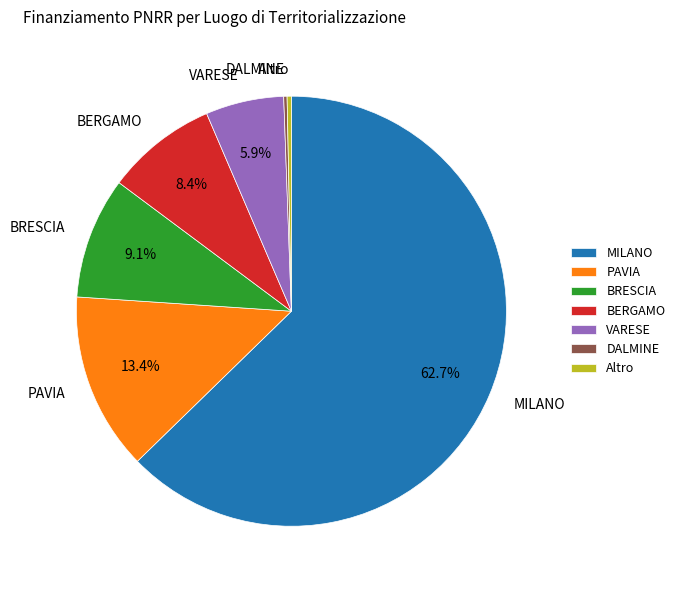

Is the sum of MILANO and BRESCIA greater than half?

Yes